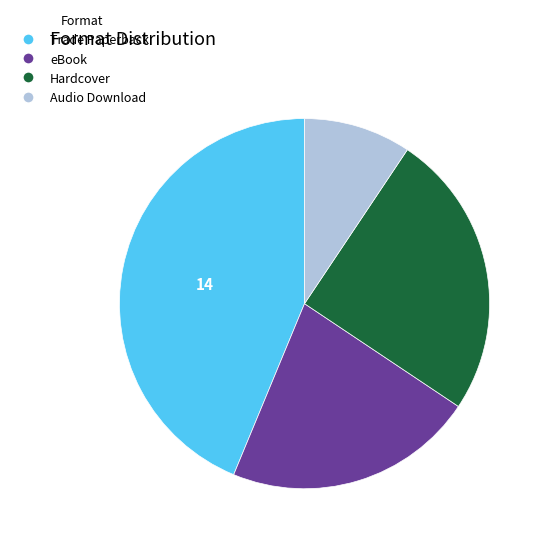

Count the number of slices in the pie.

4